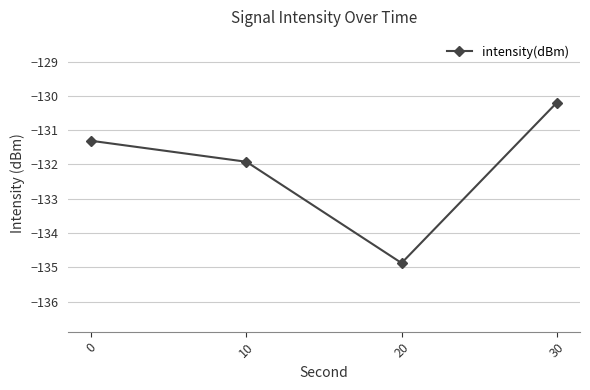

Reading right to left, list all the values displayed in this chart.

-130.2	-134.9	-131.9	-131.3